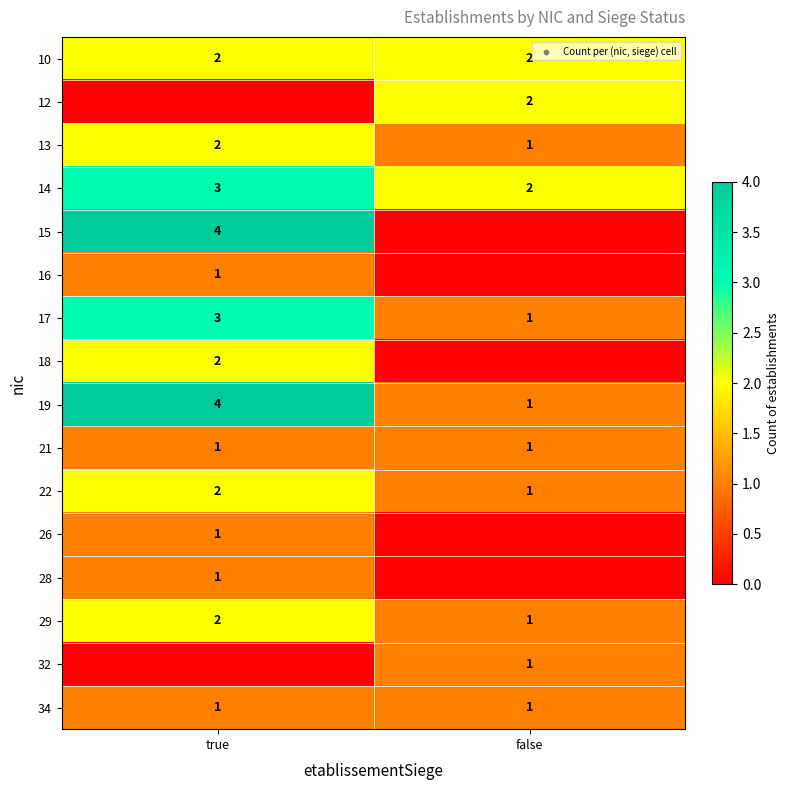

Is it true that 29 equals 2 at true?

True